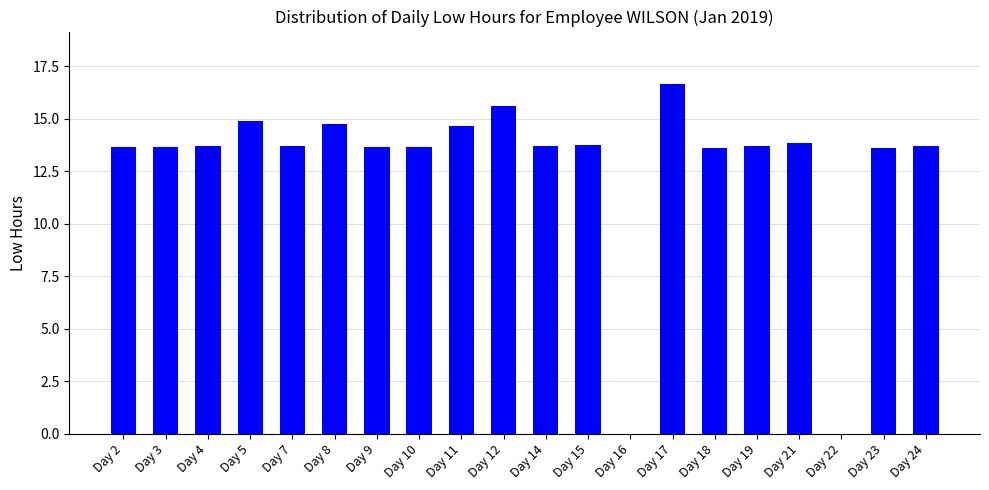

Where does the data first go above 13?

Day 2